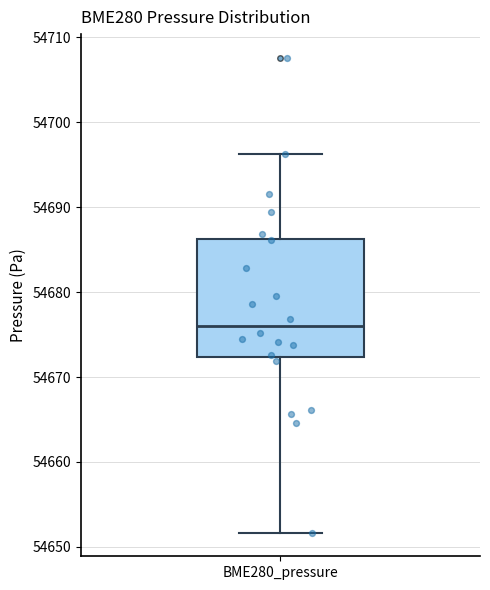

Read this box plot against the y-axis: the position of the median line, the range covered by the box, and the ends of both whiskers. The values are not printed on the chart, so give them approximately, as read against the axis.

median 54676, box 54672 to 54686, whiskers 54652 to 54696